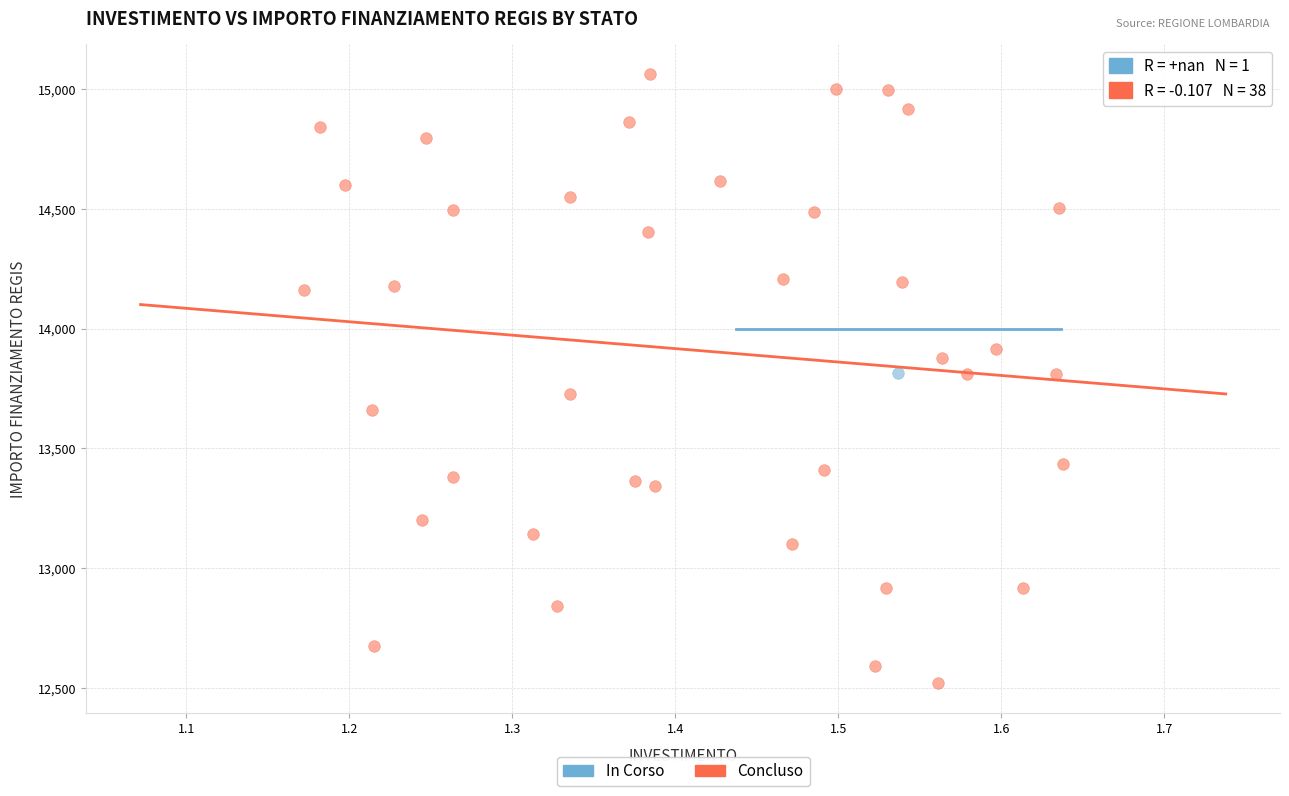

What are all the series names shown in the legend?

In Corso, Concluso